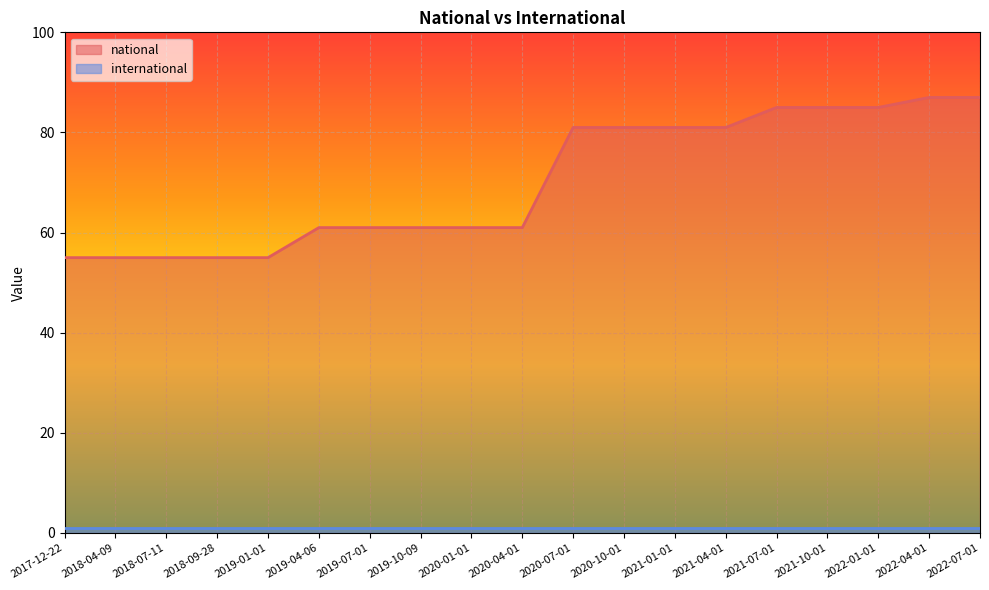

What is the minimum value shown in the chart?

1